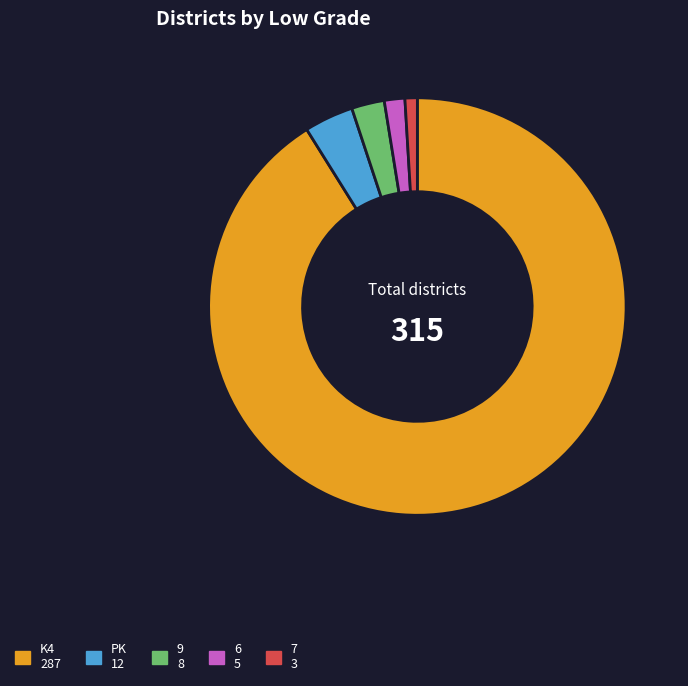

Is it true that 7 is 1% of the pie?

True